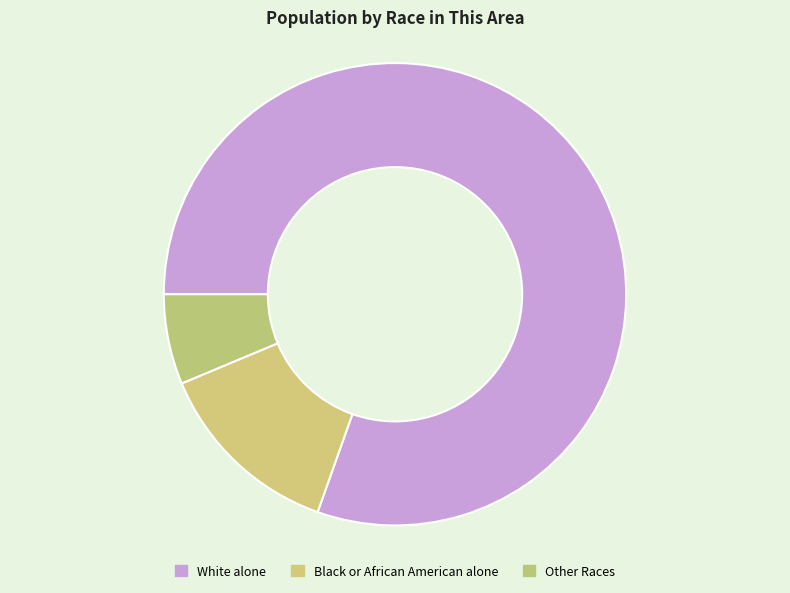

Which slice represents more than half of the pie?

White alone